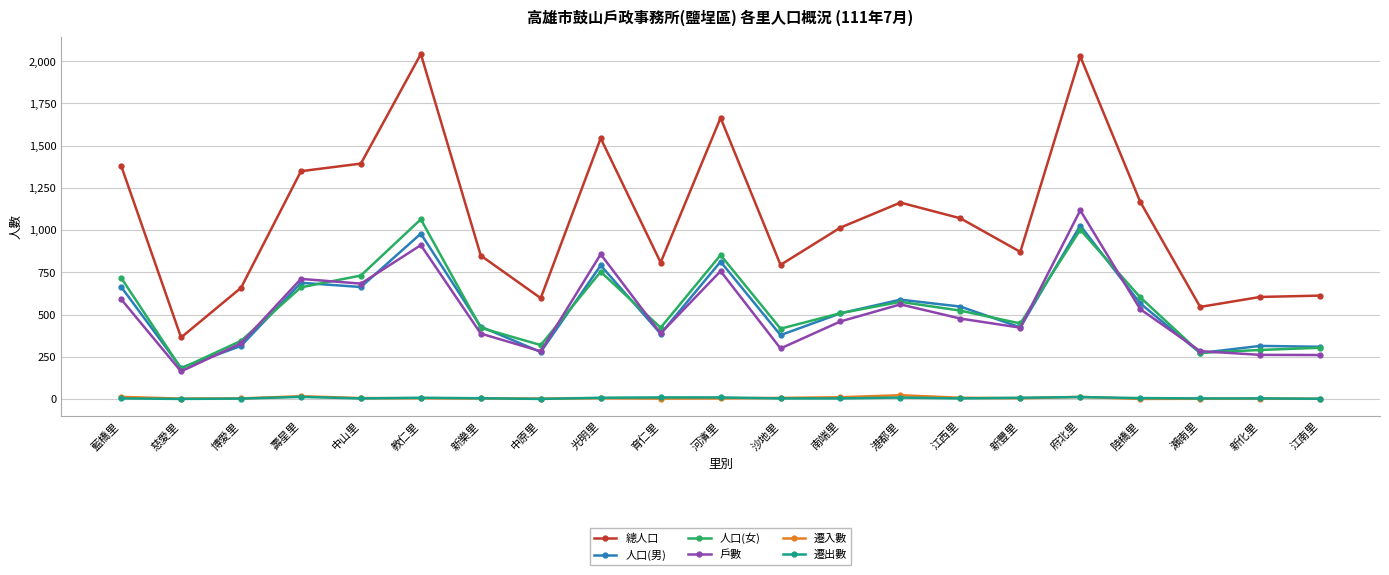

How many lines are shown in the chart?

6